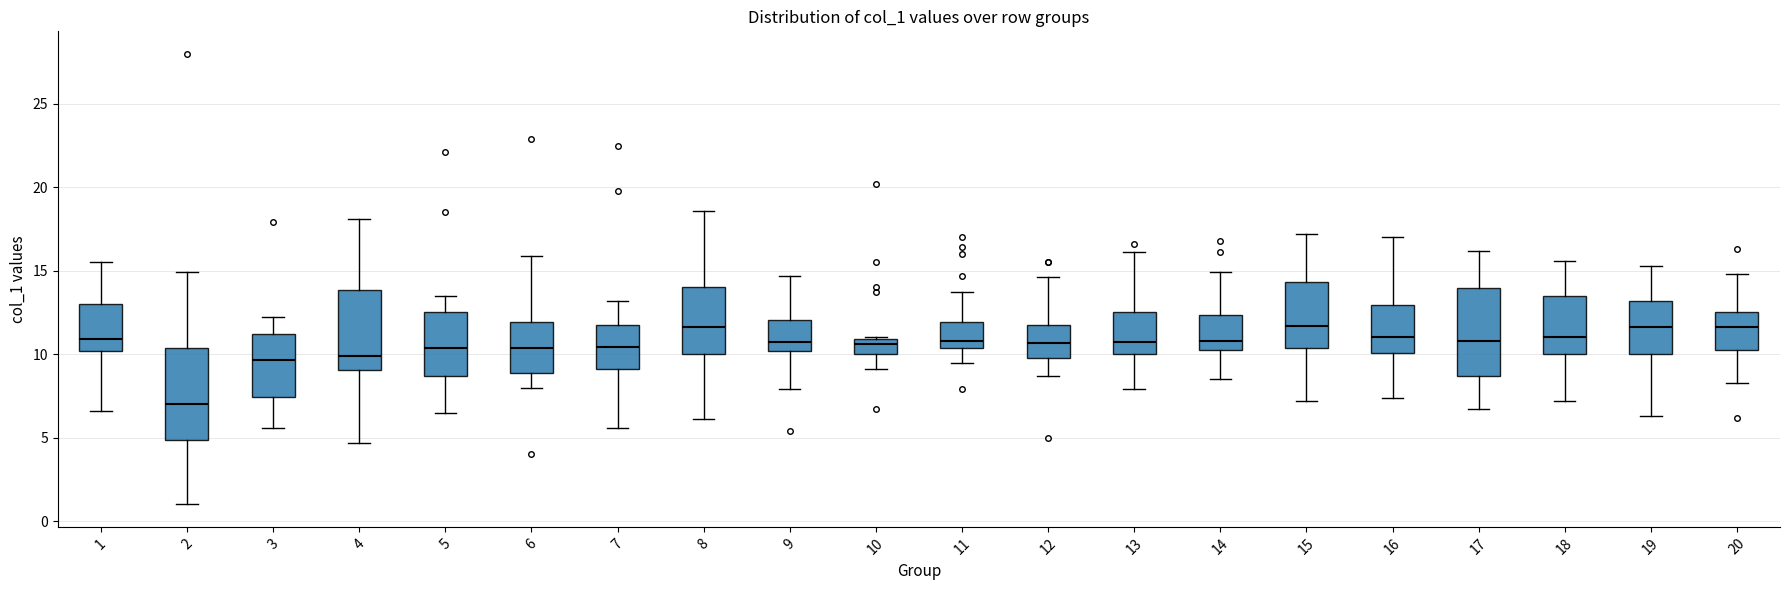

Reading left to right, transcribe this box plot: for each box, give where its median line is, the range the box spans, and where its two whiskers end, as read against the y-axis. The values are not printed on the chart, so give them approximately, as read against the axis.

1: median 11.0, box 10.0 to 13.0, whiskers 6.5 to 15.5
2: median 7.0, box 5.0 to 10.5, whiskers 1.0 to 15.0
3: median 9.5, box 7.5 to 11.0, whiskers 5.5 to 12.0
4: median 10.0, box 9.0 to 14.0, whiskers 4.5 to 18.0
5: median 10.5, box 8.5 to 12.5, whiskers 6.5 to 13.5
6: median 10.5, box 9.0 to 12.0, whiskers 8.0 to 16.0
7: median 10.5, box 9.0 to 11.5, whiskers 5.5 to 13.0
8: median 11.5, box 10.0 to 14.0, whiskers 6.0 to 18.5
9: median 11.0, box 10.0 to 12.0, whiskers 8.0 to 14.5
10: median 10.5, box 10.0 to 11.0, whiskers 9.0 to 11.0
11: median 11.0, box 10.5 to 12.0, whiskers 9.5 to 13.5
12: median 10.5, box 10.0 to 11.5, whiskers 8.5 to 14.5
13: median 11.0, box 10.0 to 12.5, whiskers 8.0 to 16.0
14: median 11.0, box 10.5 to 12.5, whiskers 8.5 to 15.0
15: median 11.5, box 10.5 to 14.5, whiskers 7.0 to 17.0
16: median 11.0, box 10.0 to 13.0, whiskers 7.5 to 17.0
17: median 11.0, box 8.5 to 14.0, whiskers 6.5 to 16.0
18: median 11.0, box 10.0 to 13.5, whiskers 7.0 to 15.5
19: median 11.5, box 10.0 to 13.0, whiskers 6.5 to 15.5
20: median 11.5, box 10.5 to 12.5, whiskers 8.5 to 15.0